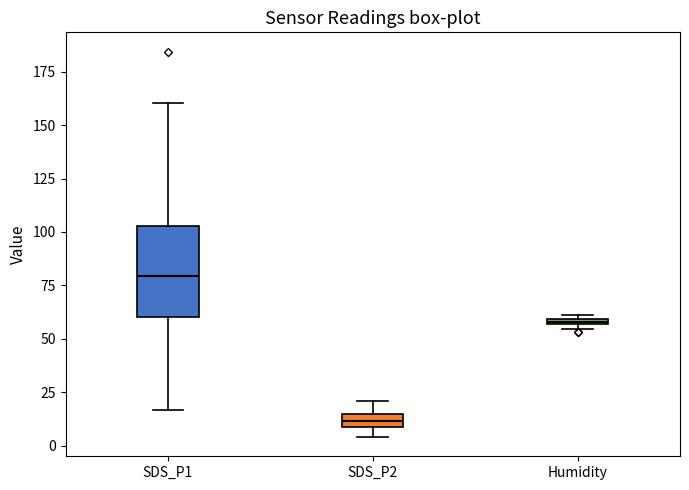

Where is the upper edge of the box for Humidity on the y-axis? The values are not printed on the chart, so give them approximately, as read against the axis.

60